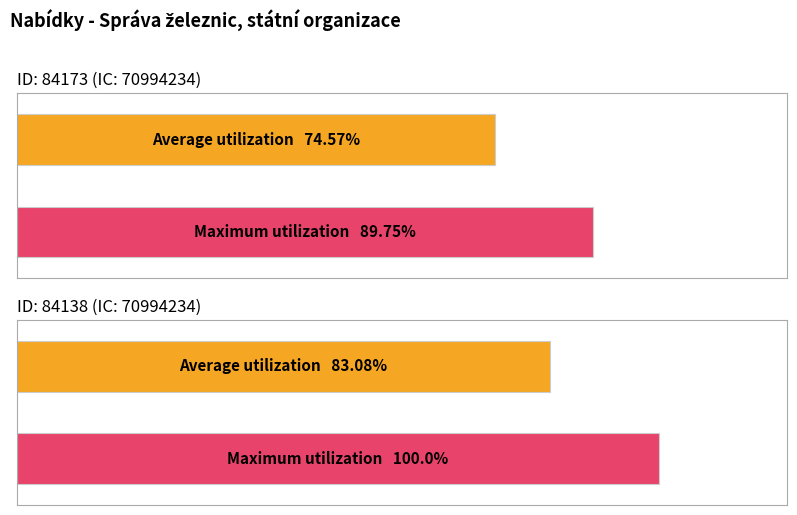

What is the approximate value of NABIZEJICI_IC at 84173?

70994234